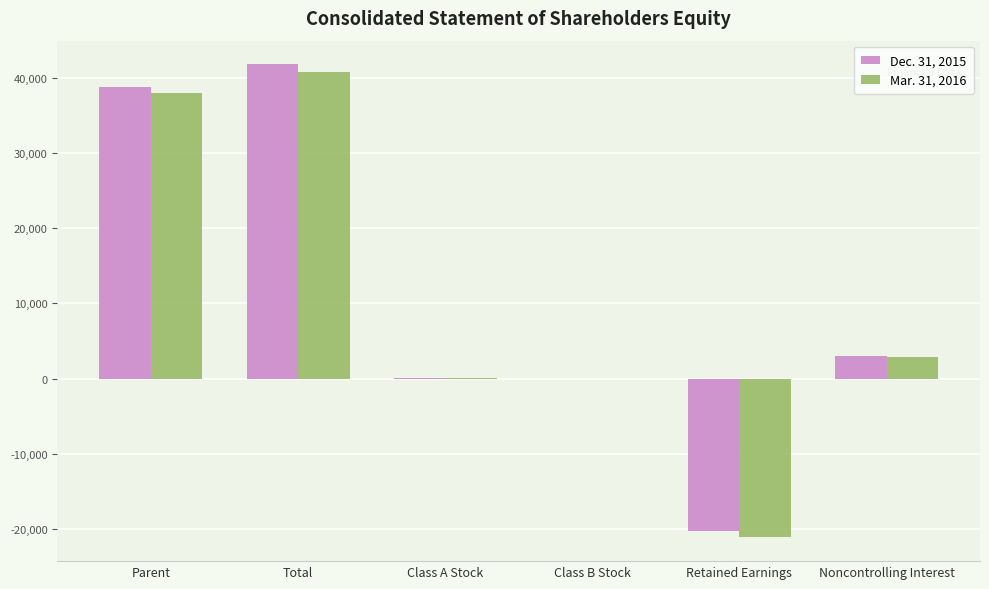

At which category does the chart reach its peak across all series?

Total